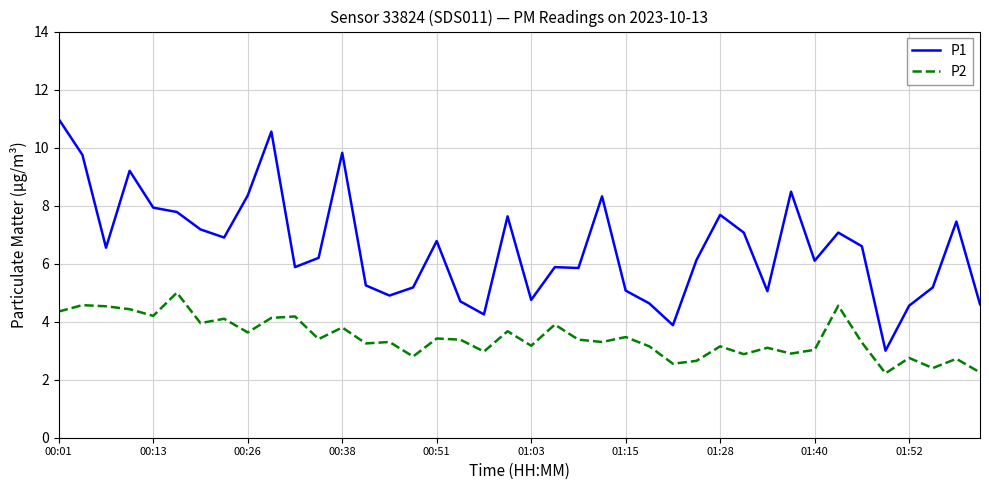

Which series has the largest total across all categories?

P1